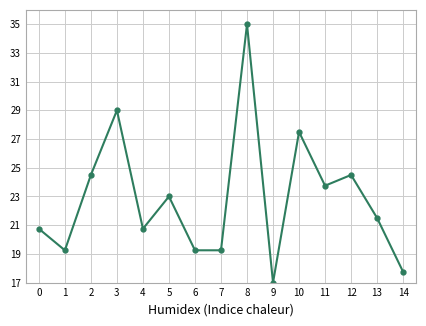

Is it true that the value at 10 is 27.5?

True